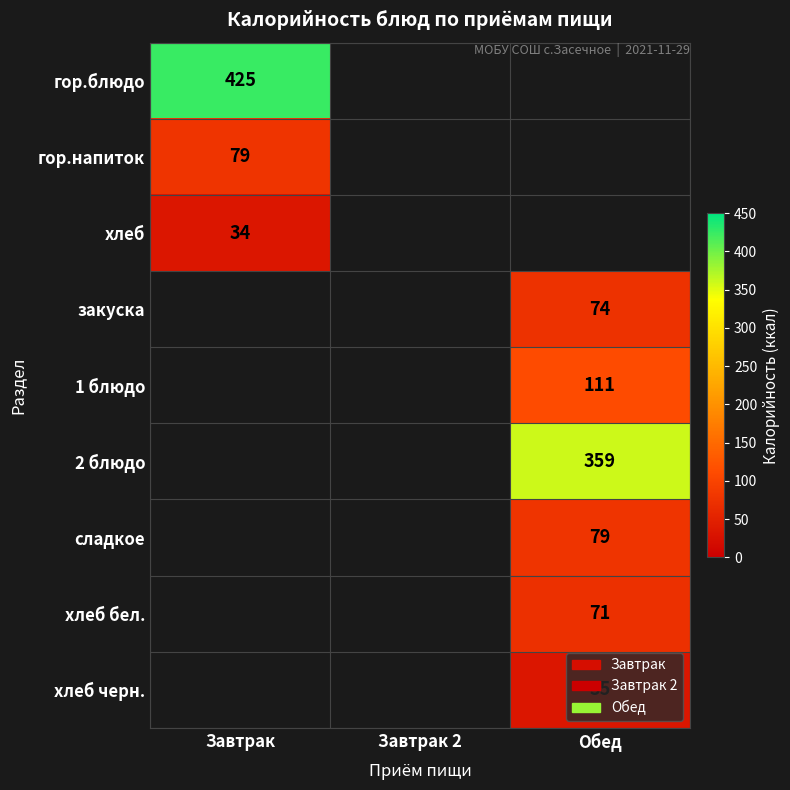

True or false: гор.напиток has a value of 140 at Завтрак.

False